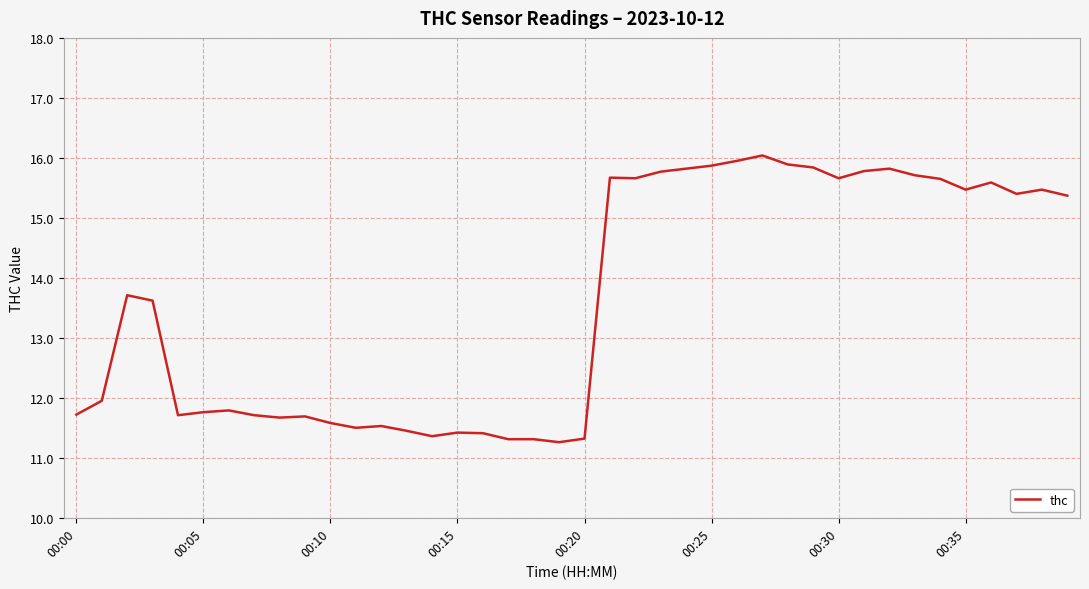

What is the smallest value displayed?

11.3